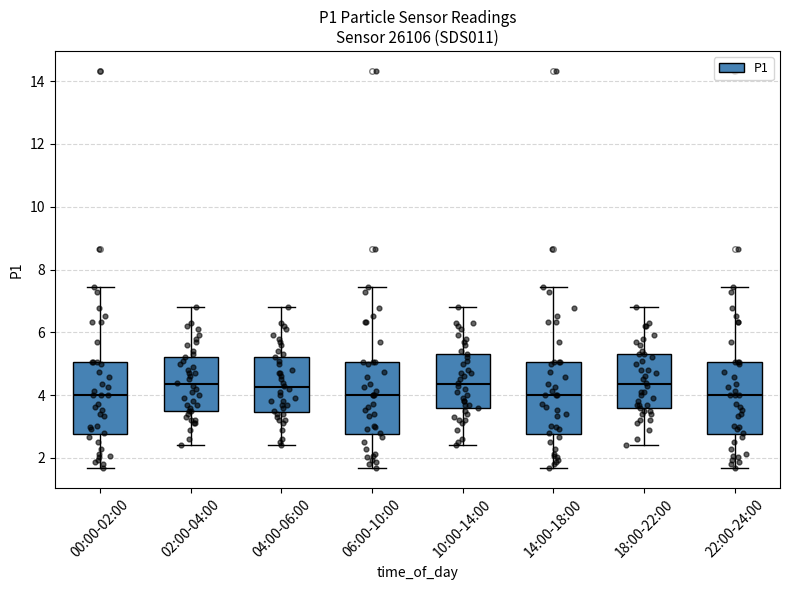

Reading left to right, read every box against the y-axis: the position of its median line, the range the box covers, and the ends of its whiskers. The values are not printed on the chart, so give them approximately, as read against the axis.

00:00-02:00: median 4.0, box 2.8 to 5.0, whiskers 1.6 to 7.4
02:00-04:00: median 4.4, box 3.6 to 5.2, whiskers 2.4 to 6.8
04:00-06:00: median 4.2, box 3.4 to 5.2, whiskers 2.4 to 6.8
06:00-10:00: median 4.0, box 2.8 to 5.0, whiskers 1.6 to 7.4
10:00-14:00: median 4.4, box 3.6 to 5.4, whiskers 2.4 to 6.8
14:00-18:00: median 4.0, box 2.8 to 5.0, whiskers 1.6 to 7.4
18:00-22:00: median 4.4, box 3.6 to 5.4, whiskers 2.4 to 6.8
22:00-24:00: median 4.0, box 2.8 to 5.0, whiskers 1.6 to 7.4